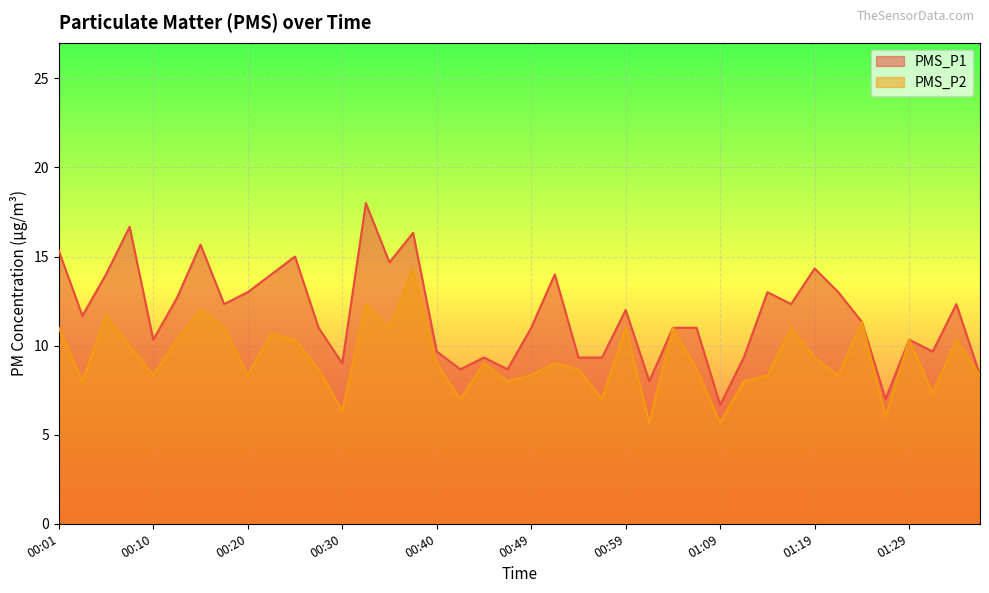

What is the smallest value displayed?

5.7